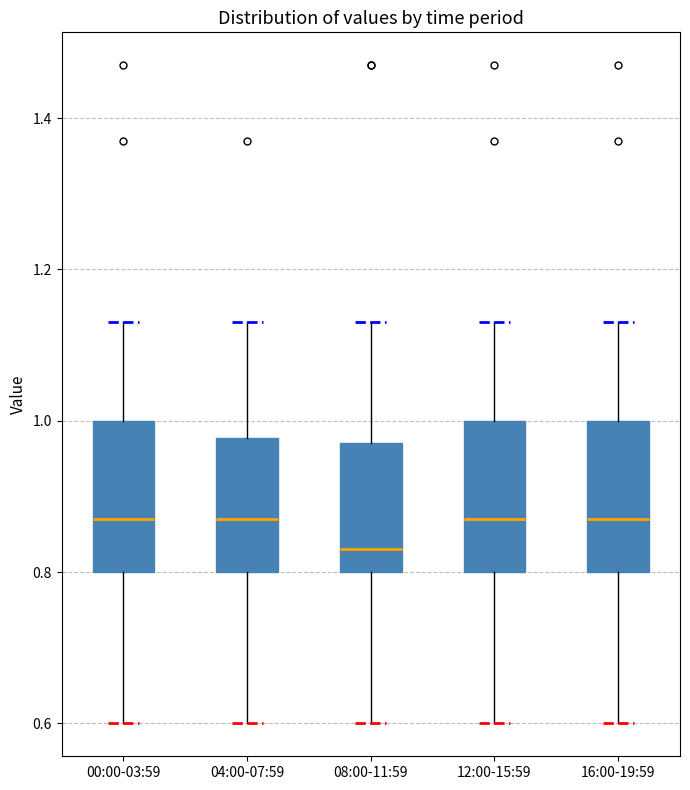

Where is the upper edge of the box for 12:00-15:59 on the y-axis? The values are not printed on the chart, so give them approximately, as read against the axis.

1.00